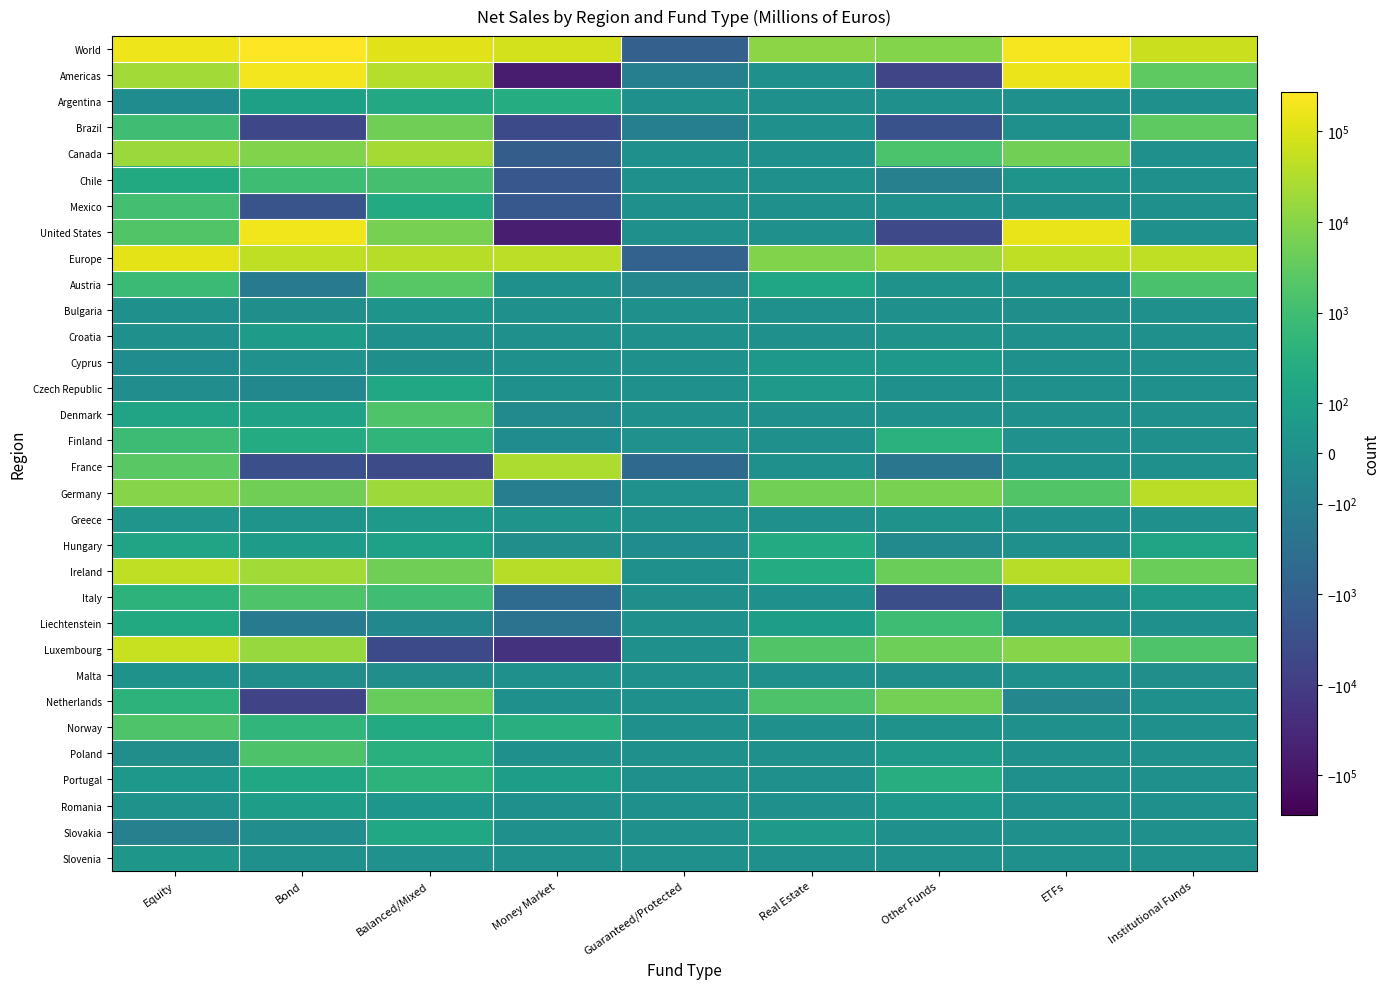

Reading left to right, list all the values displayed in this chart.

World: Equity=166948	Bond=274099	Balanced/Mixed=121362	Money Market=75390	Guaranteed/Protected=-945	Real Estate=11512	Other Funds=8918	ETFs=214276	Institutional Funds=62674
Americas: Equity=21264	Bond=192083	Balanced/Mixed=35543	Money Market=-68174	Guaranteed/Protected=-98	Real Estate=0	Other Funds=-5876	ETFs=158458	Institutional Funds=2863
Argentina: Equity=-18	Bond=97	Balanced/Mixed=193	Money Market=251	Guaranteed/Protected=0	Real Estate=0	Other Funds=0	ETFs=0	Institutional Funds=0
Brazil: Equity=942	Bond=-5046	Balanced/Mixed=5180	Money Market=-4403	Guaranteed/Protected=-98	Real Estate=0	Other Funds=-2646	ETFs=0	Institutional Funds=2863
Canada: Equity=17091	Bond=8334	Balanced/Mixed=22461	Money Market=-1176	Guaranteed/Protected=0	Real Estate=0	Other Funds=1510	ETFs=5391	Institutional Funds=0
Chile: Equity=206	Bond=886	Balanced/Mixed=1188	Money Market=-1824	Guaranteed/Protected=0	Real Estate=0	Other Funds=-95	ETFs=27	Institutional Funds=0
Mexico: Equity=1141	Bond=-2337	Balanced/Mixed=220	Money Market=-1788	Guaranteed/Protected=0	Real Estate=0	Other Funds=0	ETFs=0	Institutional Funds=0
United States: Equity=1902	Bond=190149	Balanced/Mixed=6301	Money Market=-59234	Guaranteed/Protected=0	Real Estate=0	Other Funds=-4645	ETFs=153040	Institutional Funds=0
Europe: Equity=130759	Bond=47343	Balanced/Mixed=37851	Money Market=43625	Guaranteed/Protected=-832	Real Estate=8501	Other Funds=19050	ETFs=48770	Institutional Funds=47131
Austria: Equity=767	Bond=-132	Balanced/Mixed=2295	Money Market=0	Guaranteed/Protected=-55	Real Estate=142	Other Funds=16	ETFs=0	Institutional Funds=1422
Bulgaria: Equity=3	Bond=-2	Balanced/Mixed=25	Money Market=0	Guaranteed/Protected=0	Real Estate=0	Other Funds=0	ETFs=-1	Institutional Funds=0
Croatia: Equity=2	Bond=72	Balanced/Mixed=4	Money Market=0	Guaranteed/Protected=0	Real Estate=0	Other Funds=16	ETFs=0	Institutional Funds=0
Cyprus: Equity=-18	Bond=8	Balanced/Mixed=-4	Money Market=0	Guaranteed/Protected=0	Real Estate=45	Other Funds=45	ETFs=0	Institutional Funds=0
Czech Republic: Equity=-13	Bond=-46	Balanced/Mixed=162	Money Market=0	Guaranteed/Protected=4	Real Estate=57	Other Funds=0	ETFs=0	Institutional Funds=0
Denmark: Equity=128	Bond=109	Balanced/Mixed=1692	Money Market=-33	Guaranteed/Protected=0	Real Estate=0	Other Funds=0	ETFs=0	Institutional Funds=0
Finland: Equity=867	Bond=236	Balanced/Mixed=490	Money Market=-20	Guaranteed/Protected=9	Real Estate=0	Other Funds=365	ETFs=6	Institutional Funds=0
France: Equity=2400	Bond=-3100	Balanced/Mixed=-4200	Money Market=27700	Guaranteed/Protected=-500	Real Estate=0	Other Funds=-198	ETFs=0	Institutional Funds=0
Germany: Equity=9744	Bond=5064	Balanced/Mixed=18549	Money Market=-106	Guaranteed/Protected=8	Real Estate=5351	Other Funds=6934	ETFs=1801	Institutional Funds=39411
Greece: Equity=31	Bond=28	Balanced/Mixed=52	Money Market=24	Guaranteed/Protected=0	Real Estate=0	Other Funds=20	ETFs=0	Institutional Funds=0
Hungary: Equity=127	Bond=72	Balanced/Mixed=102	Money Market=-7	Guaranteed/Protected=-17	Real Estate=212	Other Funds=-34	ETFs=0	Institutional Funds=128
Ireland: Equity=47530	Bond=21081	Balanced/Mixed=4940	Money Market=37083	Guaranteed/Protected=0	Real Estate=234	Other Funds=4264	ETFs=38211	Institutional Funds=4328
Italy: Equity=419	Bond=1762	Balanced/Mixed=998	Money Market=-446	Guaranteed/Protected=-1	Real Estate=0	Other Funds=-3209	ETFs=0	Institutional Funds=59
Liechtenstein: Equity=195	Bond=-148	Balanced/Mixed=-47	Money Market=-250	Guaranteed/Protected=0	Real Estate=85	Other Funds=899	ETFs=0	Institutional Funds=0
Luxembourg: Equity=59135	Bond=16545	Balanced/Mixed=-4515	Money Market=-19151	Guaranteed/Protected=0	Real Estate=1881	Other Funds=4697	ETFs=9480	Institutional Funds=1786
Malta: Equity=15	Bond=-11	Balanced/Mixed=-7	Money Market=2	Guaranteed/Protected=0	Real Estate=0	Other Funds=-3	ETFs=0	Institutional Funds=-7
Netherlands: Equity=413	Bond=-6177	Balanced/Mixed=3881	Money Market=0	Guaranteed/Protected=0	Real Estate=1629	Other Funds=5749	ETFs=-54	Institutional Funds=0
Norway: Equity=1780	Bond=506	Balanced/Mixed=221	Money Market=298	Guaranteed/Protected=0	Real Estate=0	Other Funds=15	ETFs=0	Institutional Funds=0
Poland: Equity=-10	Bond=1564	Balanced/Mixed=336	Money Market=0	Guaranteed/Protected=0	Real Estate=0	Other Funds=55	ETFs=0	Institutional Funds=0
Portugal: Equity=47	Bond=159	Balanced/Mixed=420	Money Market=79	Guaranteed/Protected=0	Real Estate=0	Other Funds=264	ETFs=0	Institutional Funds=0
Romania: Equity=12	Bond=81	Balanced/Mixed=39	Money Market=0	Guaranteed/Protected=0	Real Estate=0	Other Funds=45	ETFs=0	Institutional Funds=0
Slovakia: Equity=-94	Bond=-12	Balanced/Mixed=158	Money Market=0	Guaranteed/Protected=0	Real Estate=60	Other Funds=0	ETFs=0	Institutional Funds=4
Slovenia: Equity=43	Bond=5	Balanced/Mixed=6	Money Market=0	Guaranteed/Protected=0	Real Estate=0	Other Funds=0	ETFs=0	Institutional Funds=0